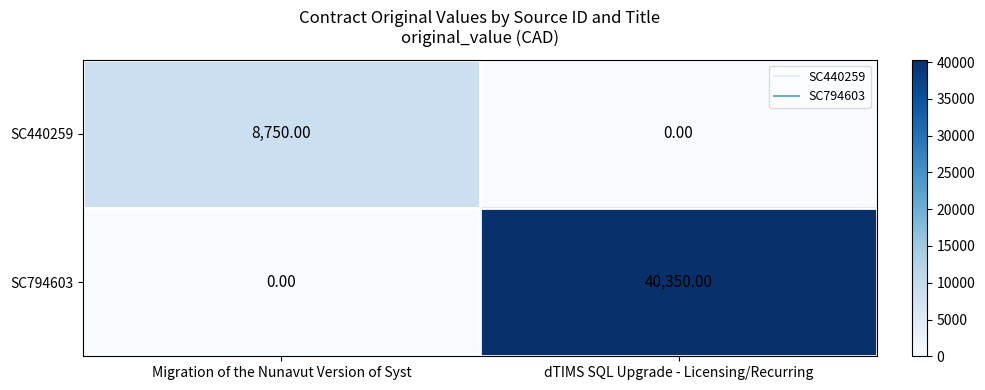

What is the sum of all SC440259 values?

8750